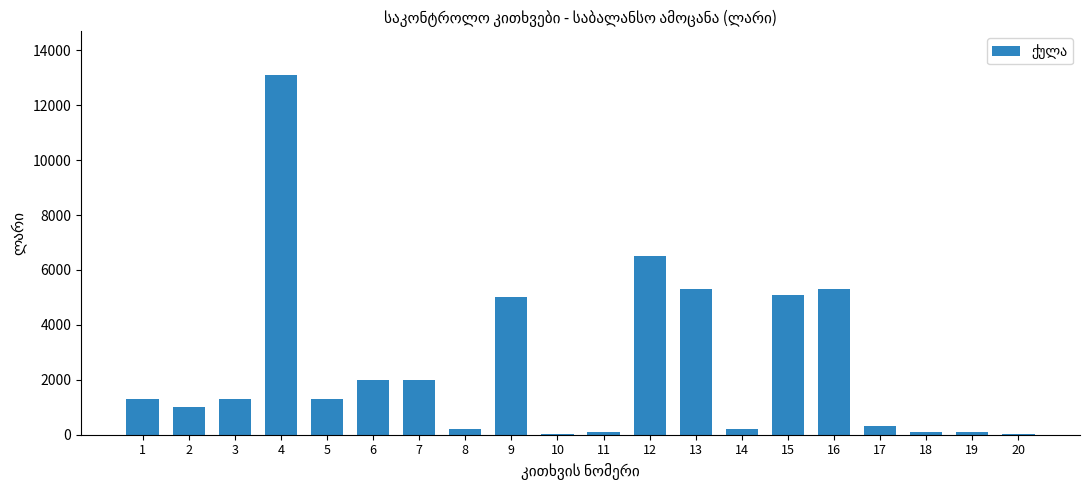

What is the change in value from 2 to 17?

-700